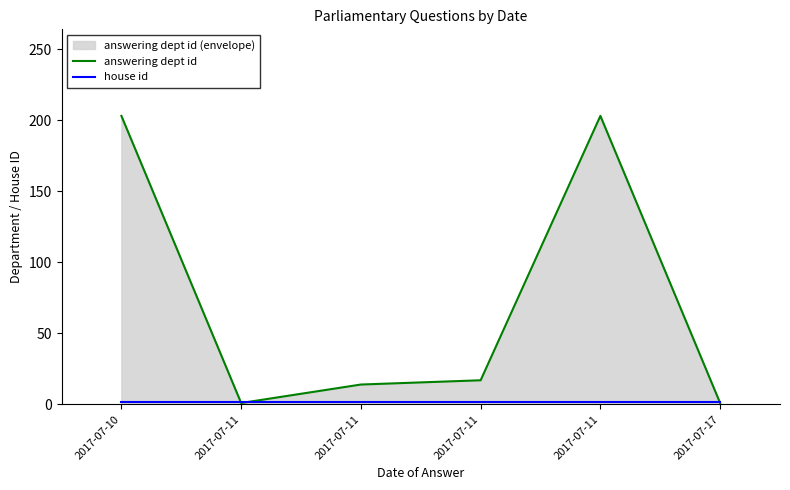

Where is the first local minimum for answering dept id?

2017-07-11